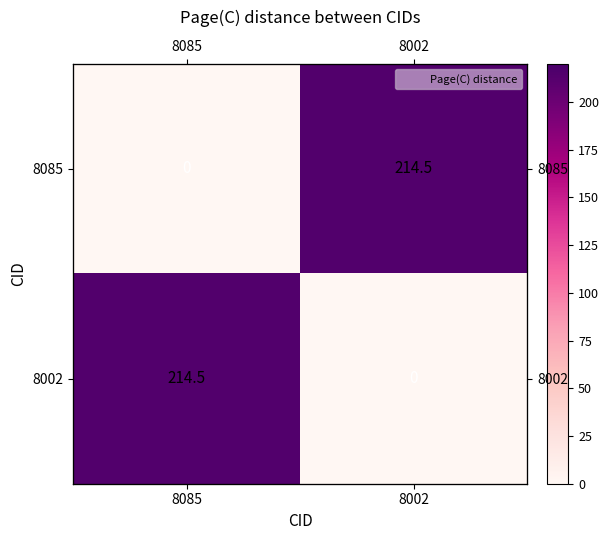

What is the average value of the 8085 series?

107.2